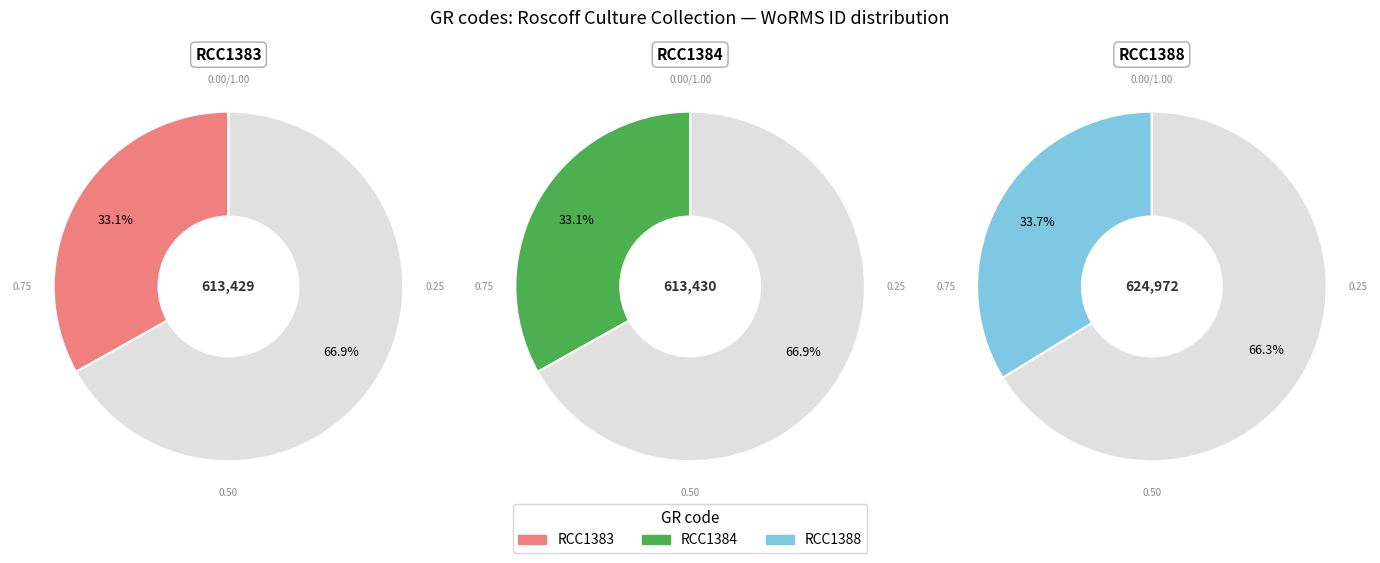

Combined, do RCC1384 and RCC1388 account for over 50%?

Yes